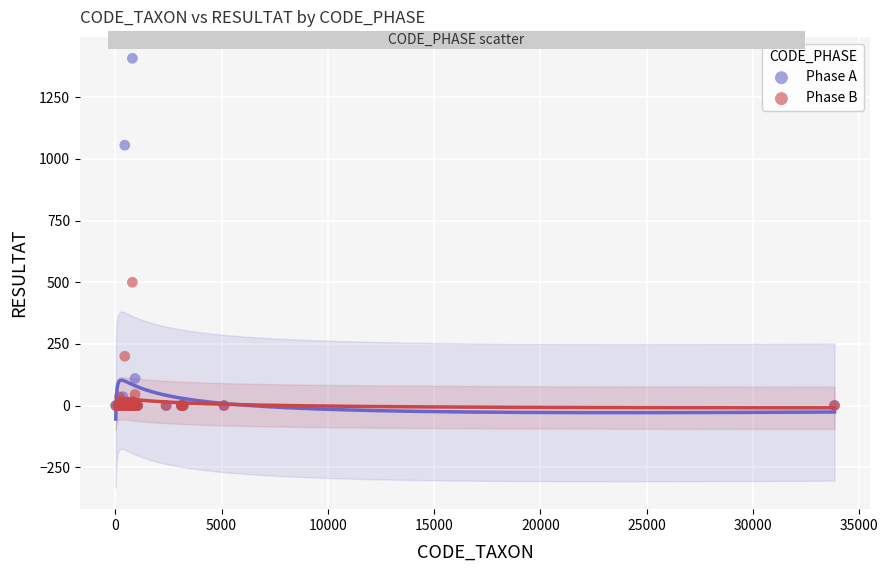

In the Phase B series, what Y value is closest to 250?

200